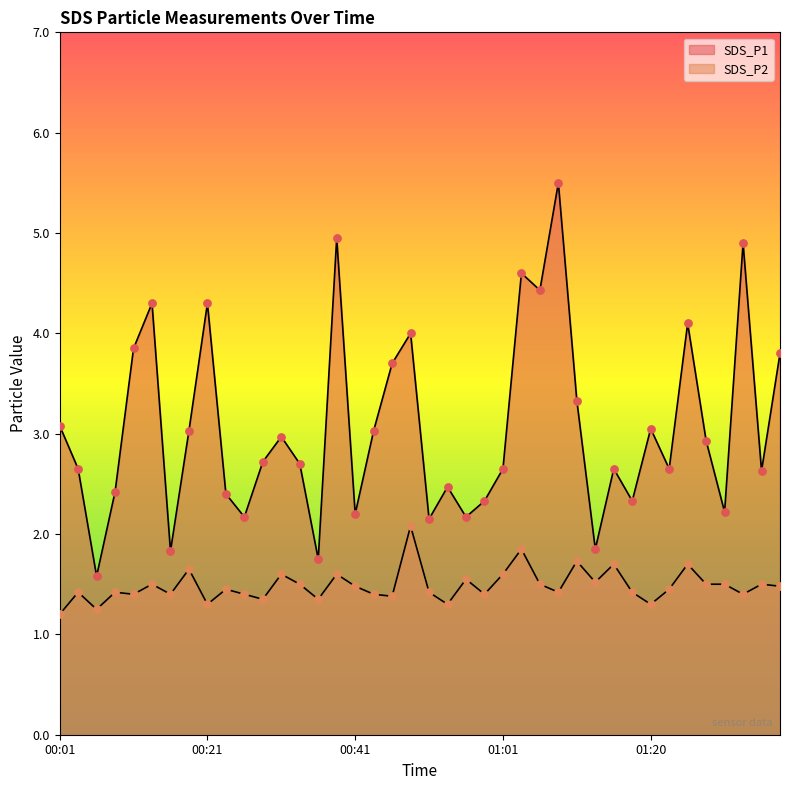

Is the value of SDS_P2 at 00:41 greater than the value of SDS_P1 at 00:23?

No